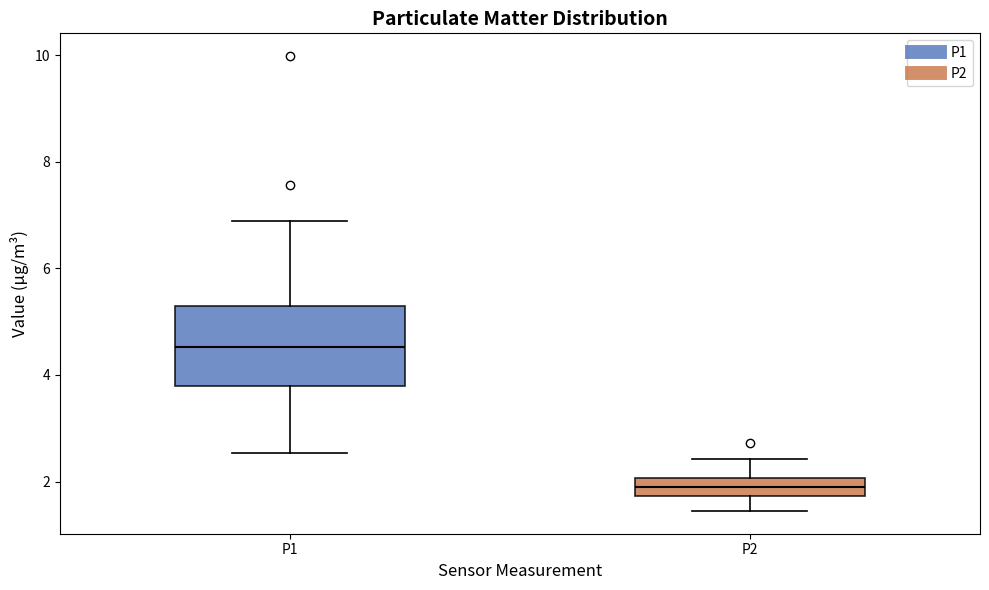

Reading left to right, read every box against the y-axis: the position of its median line, the range the box covers, and the ends of its whiskers. The values are not printed on the chart, so give them approximately, as read against the axis.

P1: median 4.6, box 3.8 to 5.4, whiskers 2.6 to 6.8
P2: median 2.0 (inside the box), box 1.8 to 2.0, whiskers 1.4 to 2.4